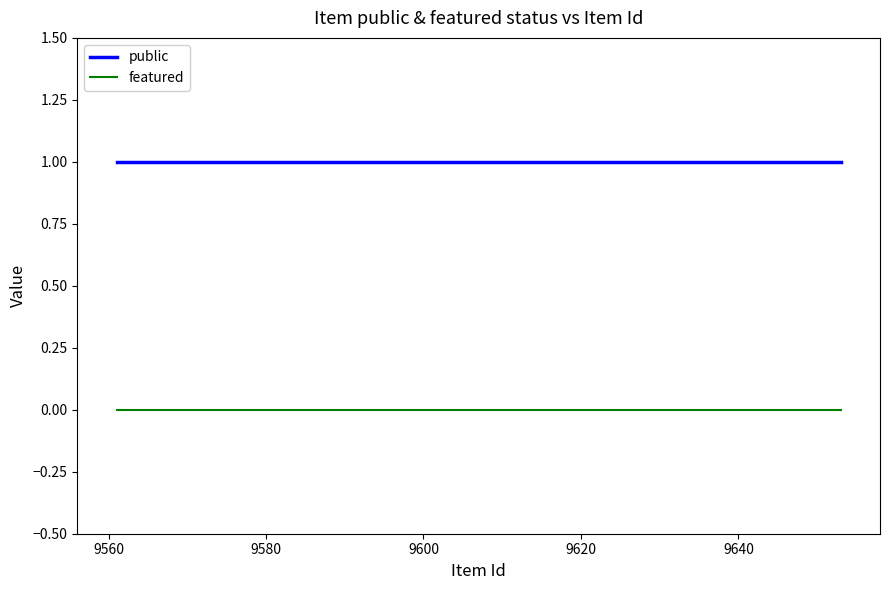

Rank the series by their maximum value, from highest to lowest.

public, featured